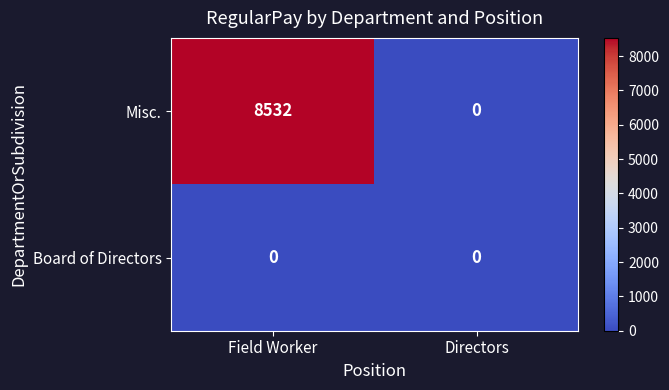

What is the difference between the maximum and minimum values in the Misc. series?

8532